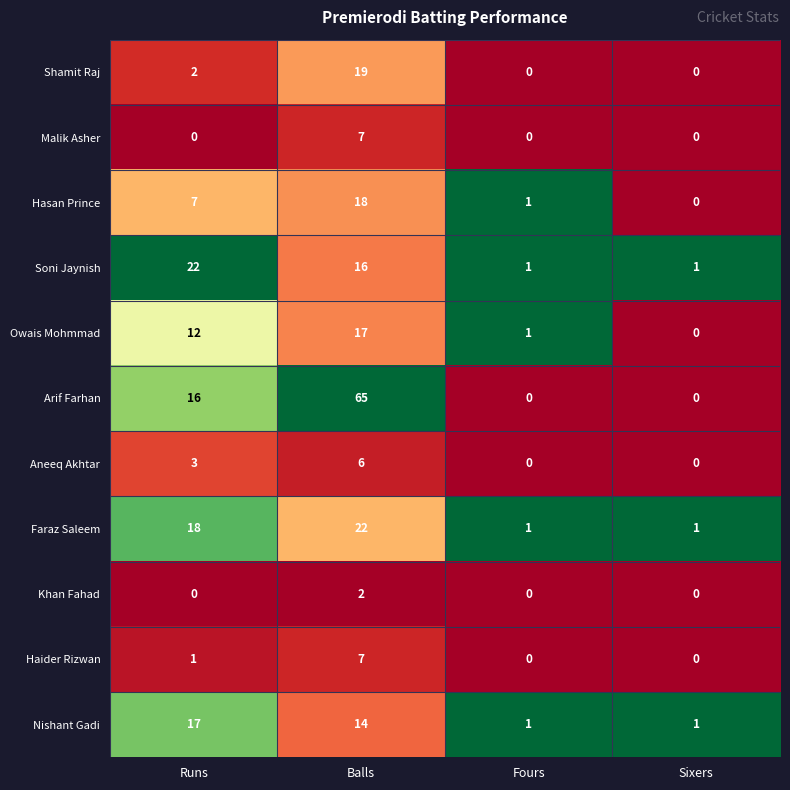

Which series has the largest range (max minus min)?

Arif Farhan